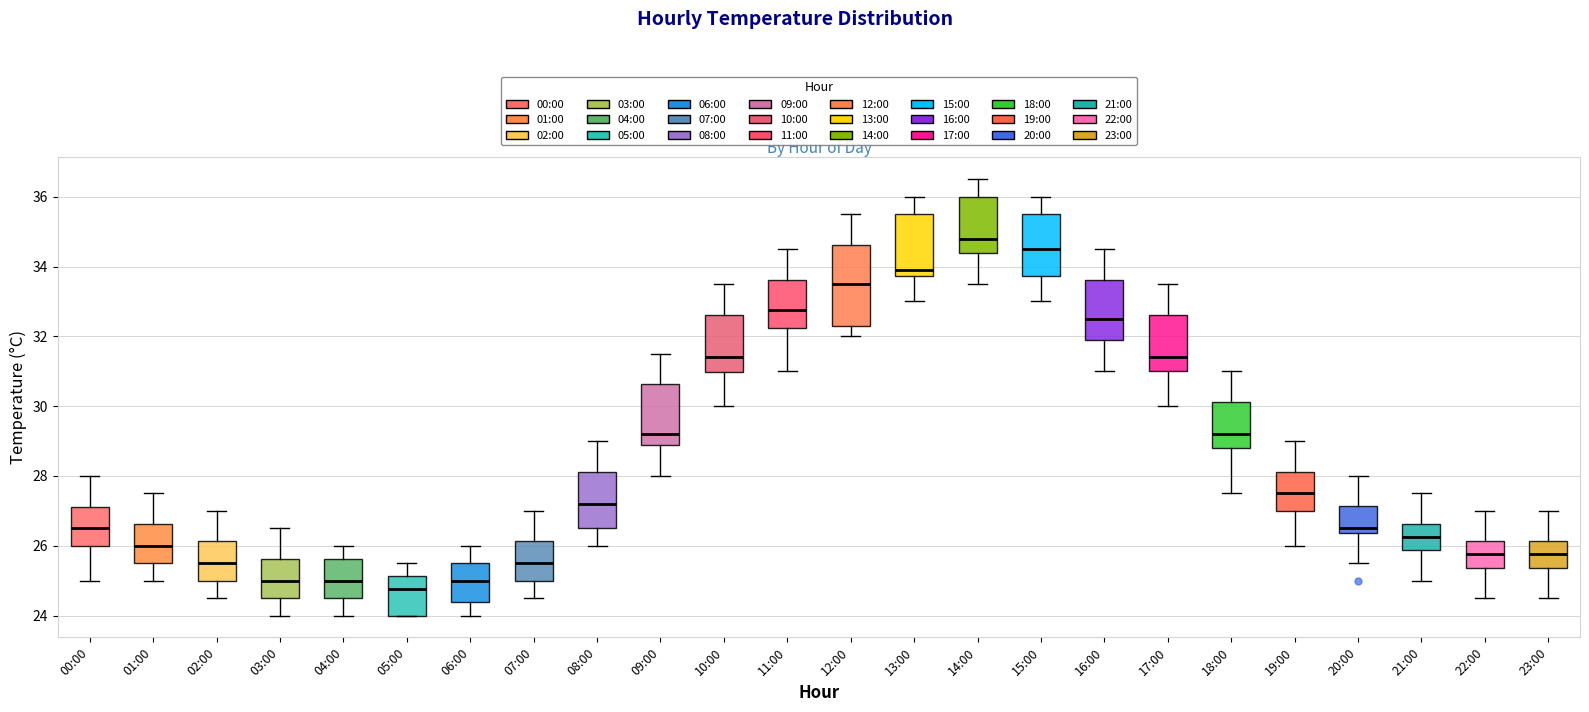

Reading left to right, read every box against the y-axis: the position of its median line, the range the box covers, and the ends of its whiskers. The values are not printed on the chart, so give them approximately, as read against the axis.

00:00: median 26.6, box 26.0 to 27.2, whiskers 25.0 to 28.0
01:00: median 26.0, box 25.6 to 26.6, whiskers 25.0 to 27.6
02:00: median 25.6, box 25.0 to 26.2, whiskers 24.6 to 27.0
03:00: median 25.0, box 24.6 to 25.6, whiskers 24.0 to 26.6
04:00: median 25.0, box 24.6 to 25.6, whiskers 24.0 to 26.0
05:00: median 24.8, box 24.0 to 25.2, whiskers 24.0 to 25.6
06:00: median 25.0, box 24.4 to 25.6, whiskers 24.0 to 26.0
07:00: median 25.6, box 25.0 to 26.2, whiskers 24.6 to 27.0
08:00: median 27.2, box 26.6 to 28.2, whiskers 26.0 to 29.0
09:00: median 29.2, box 29.0 to 30.6, whiskers 28.0 to 31.6
10:00: median 31.4, box 31.0 to 32.6, whiskers 30.0 to 33.6
11:00: median 32.8, box 32.2 to 33.6, whiskers 31.0 to 34.6
12:00: median 33.6, box 32.4 to 34.6, whiskers 32.0 to 35.6
13:00: median 34.0, box 33.8 to 35.6, whiskers 33.0 to 36.0
14:00: median 34.8, box 34.4 to 36.0, whiskers 33.6 to 36.6
15:00: median 34.6, box 33.8 to 35.6, whiskers 33.0 to 36.0
16:00: median 32.6, box 32.0 to 33.6, whiskers 31.0 to 34.6
17:00: median 31.4, box 31.0 to 32.6, whiskers 30.0 to 33.6
18:00: median 29.2, box 28.8 to 30.2, whiskers 27.6 to 31.0
19:00: median 27.6, box 27.0 to 28.2, whiskers 26.0 to 29.0
20:00: median 26.6, box 26.4 to 27.2, whiskers 25.6 to 28.0
21:00: median 26.2, box 25.8 to 26.6, whiskers 25.0 to 27.6
22:00: median 25.8, box 25.4 to 26.2, whiskers 24.6 to 27.0
23:00: median 25.8, box 25.4 to 26.2, whiskers 24.6 to 27.0